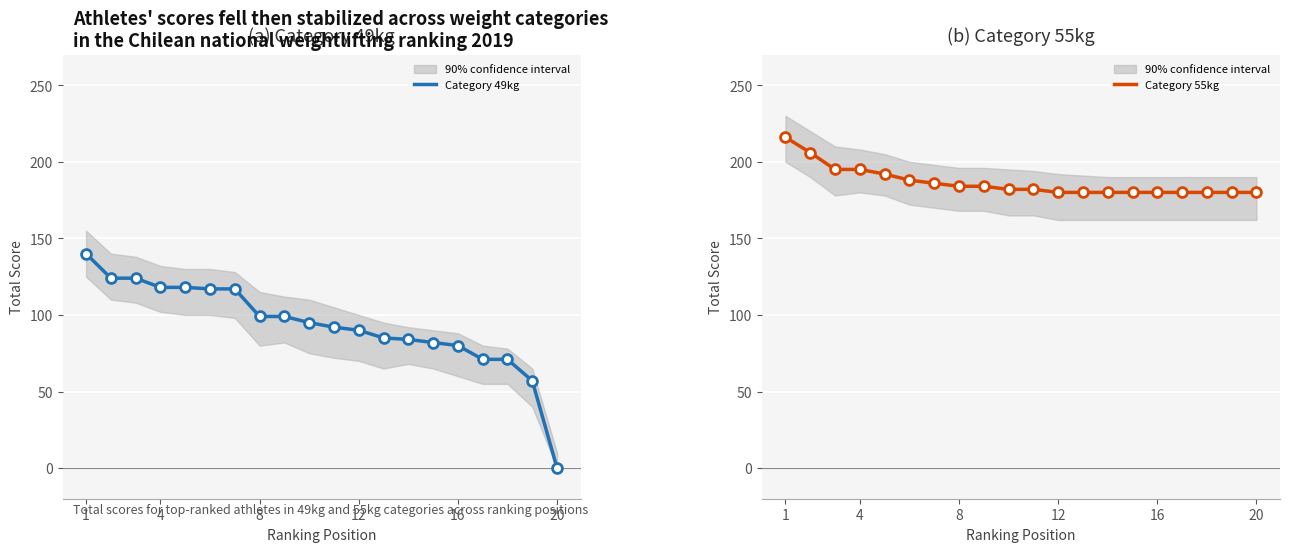

What are all the series names shown in the legend?

Category 49kg, Category 55kg